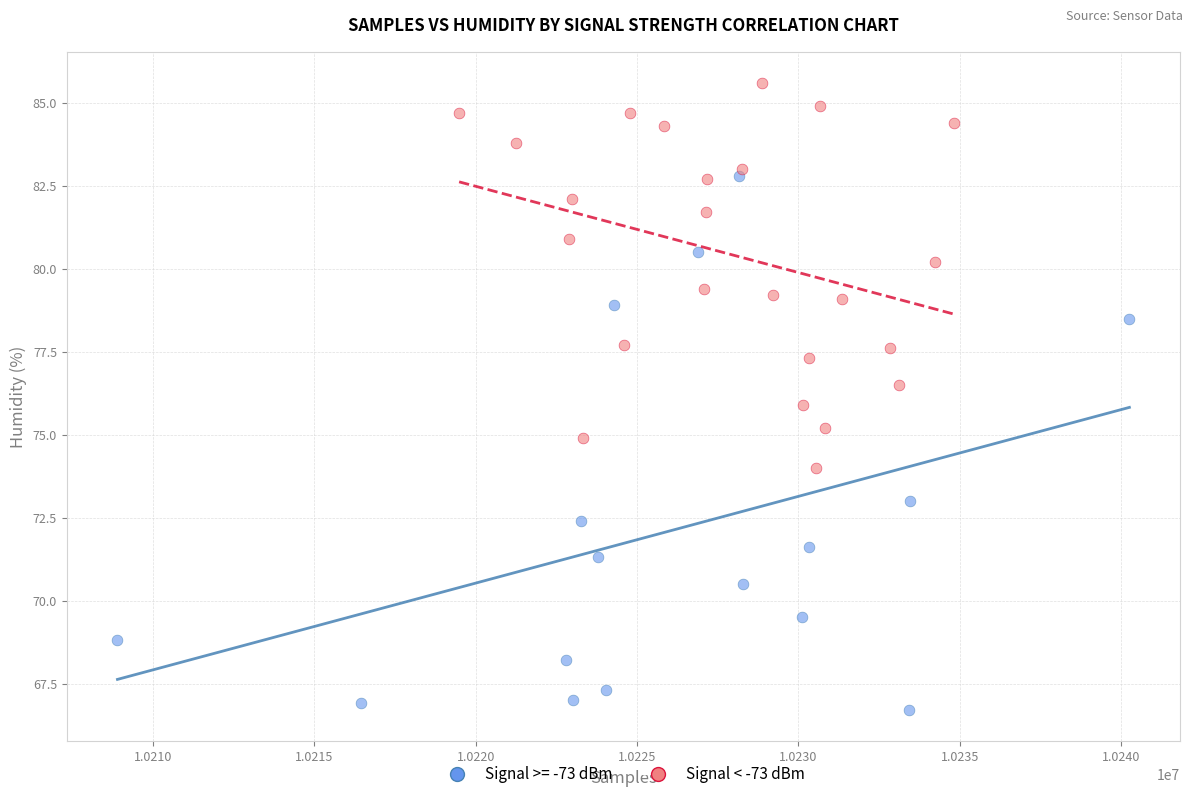

Which series reaches the minimum Y coordinate?

Signal >= -73 dBm